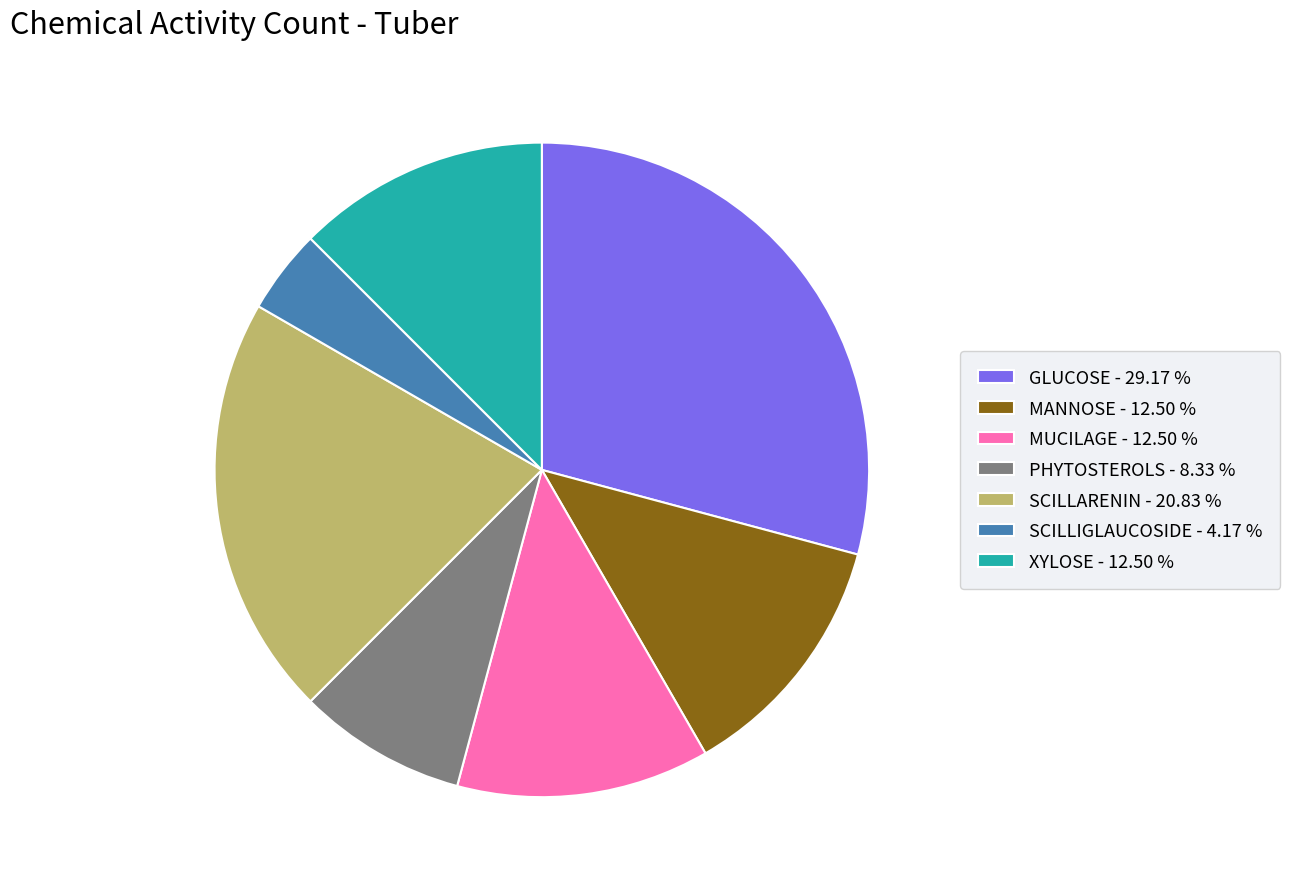

How many segments does this pie chart have?

7